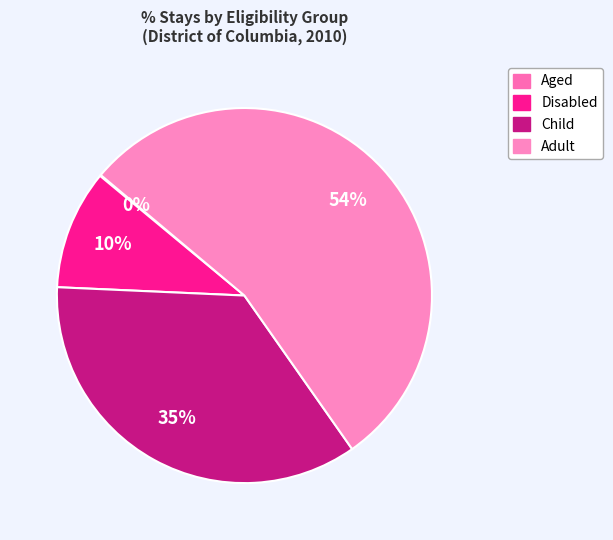

To the nearest percent, what is the combined percentage of Aged and Child?

36%